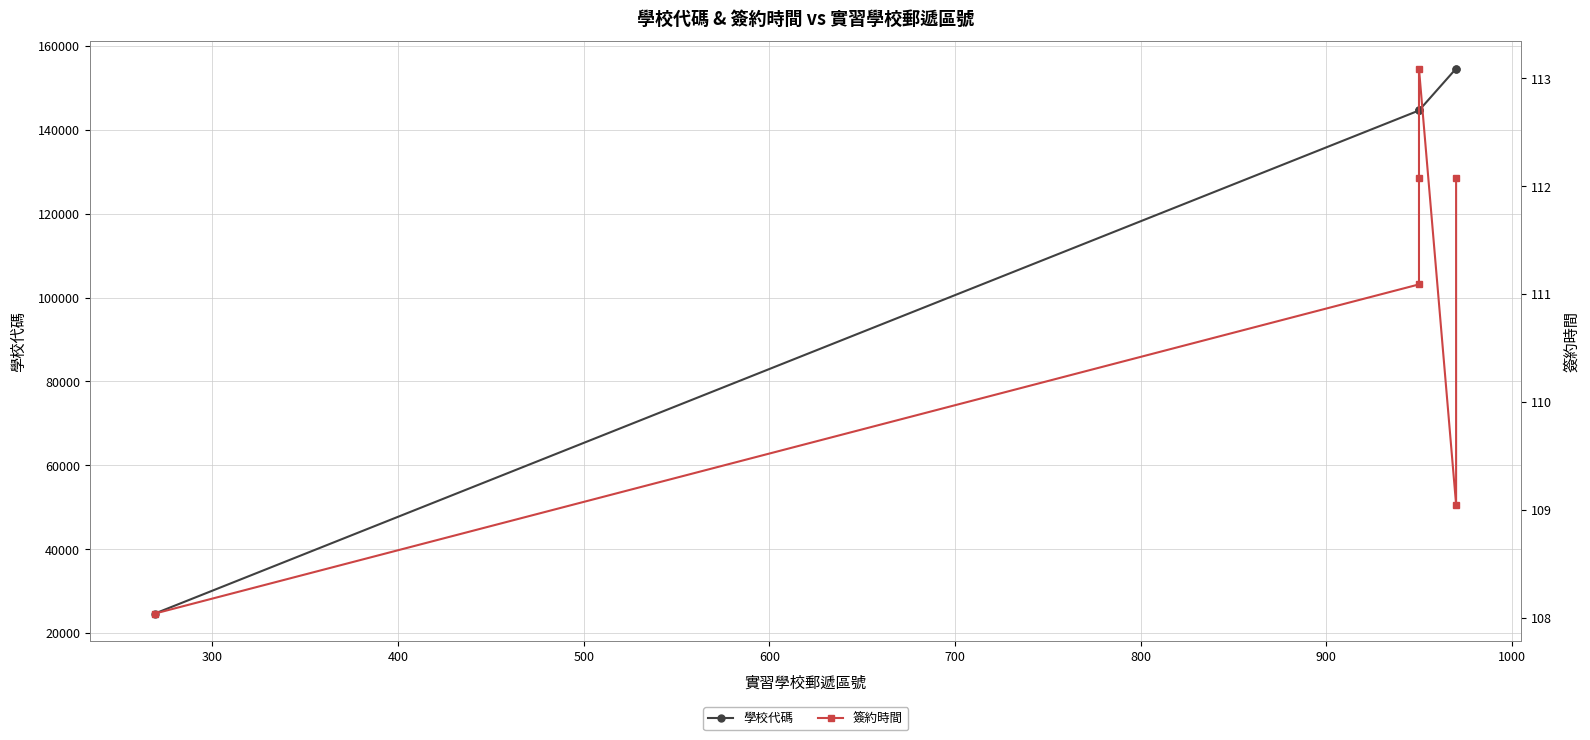

True or false: 簽約時間 and 學校代碼 cross at least once.

False